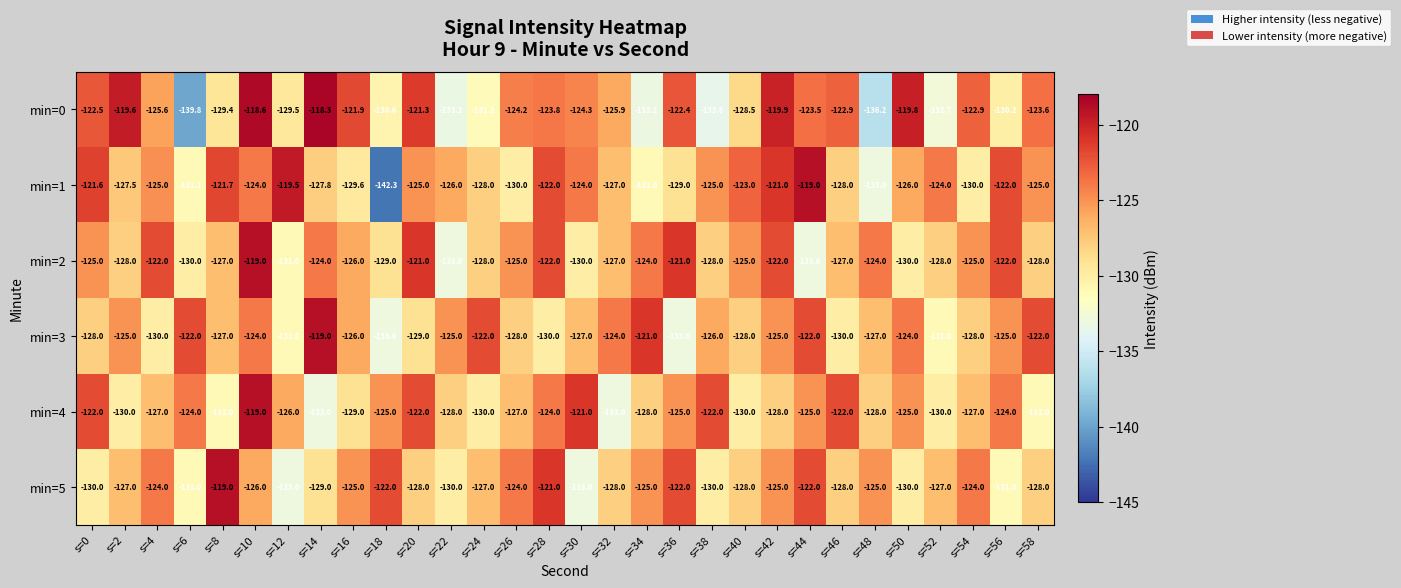

What is the total value across all series at s=18?

-781.9